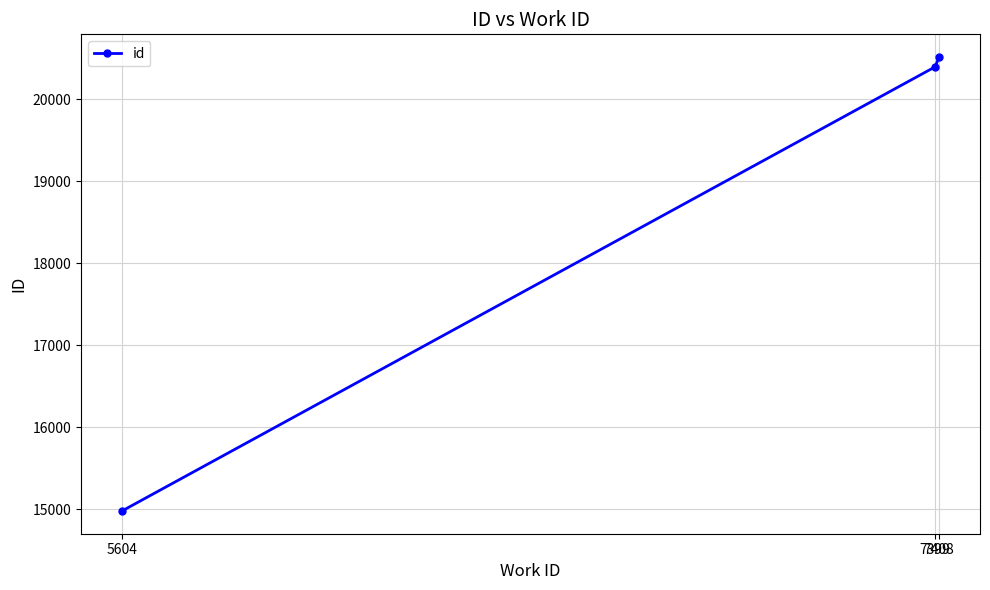

Reading left to right, transcribe all the data shown in this chart.

14976	20392	20512